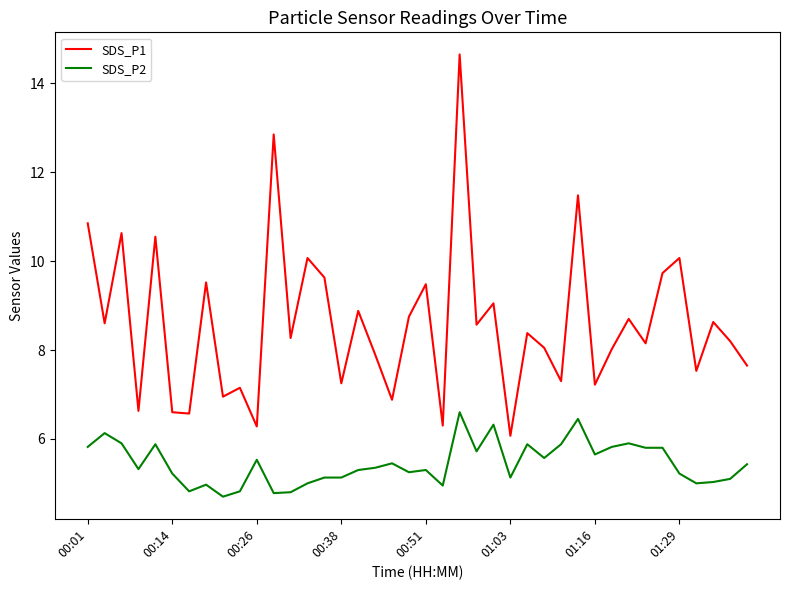

Which series has the largest total across all categories?

SDS_P1